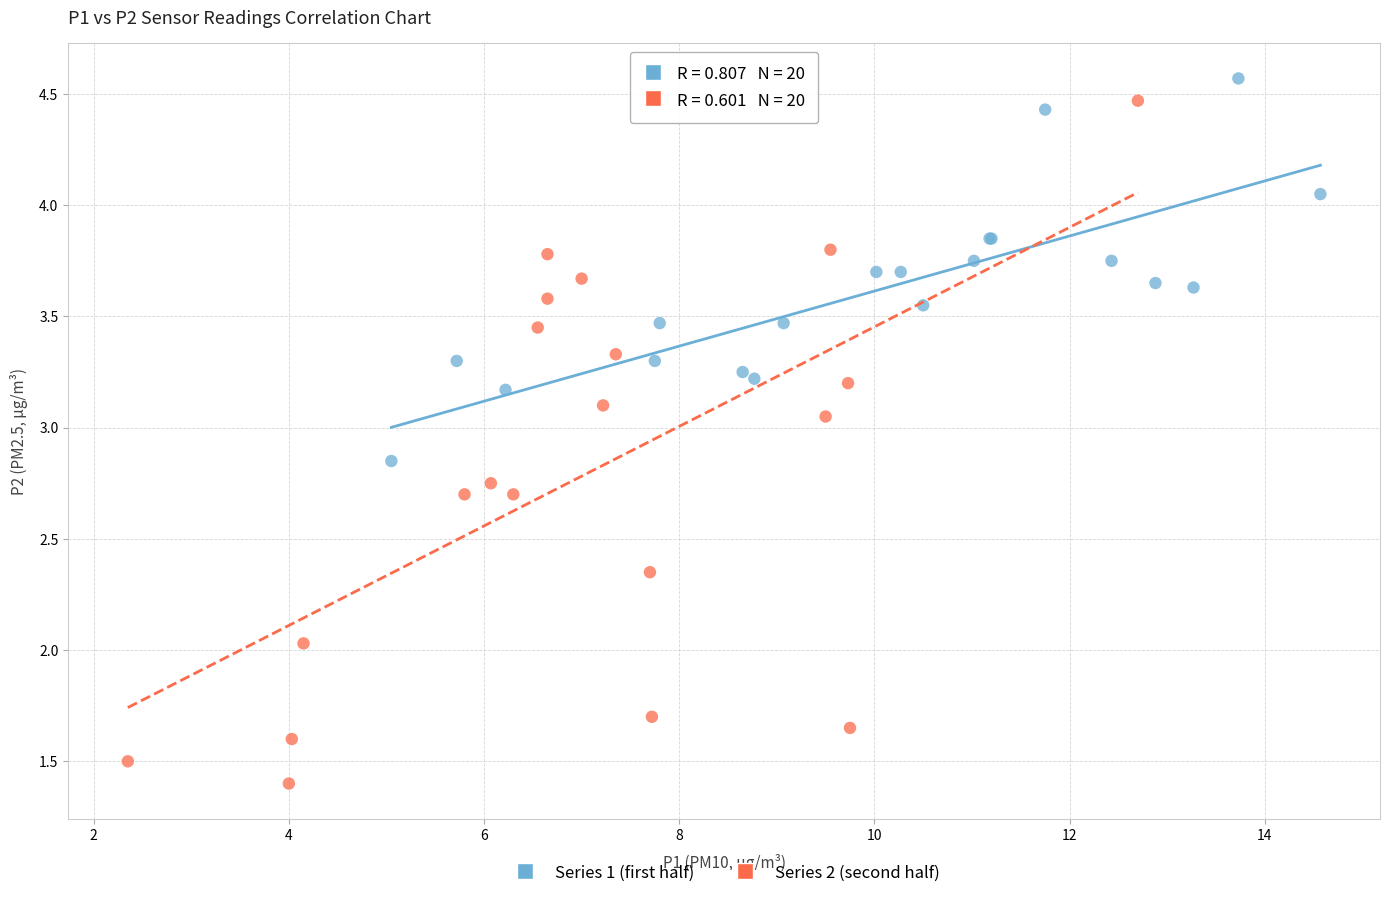

Which series has the widest spread of Y values?

Series 2 (second half)